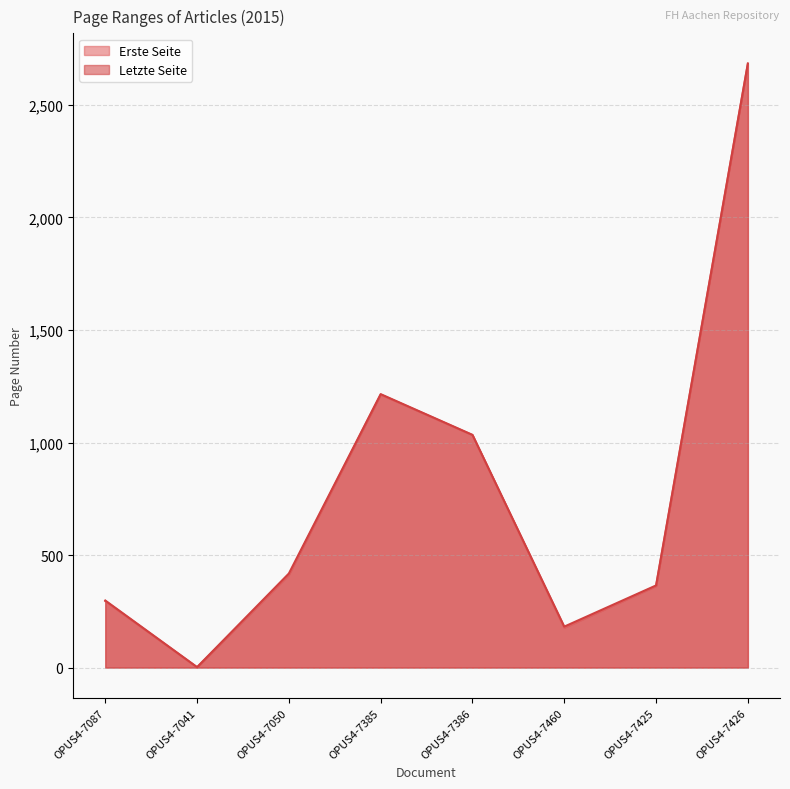

What is the label of the 8th point from the left?

OPUS4-7426